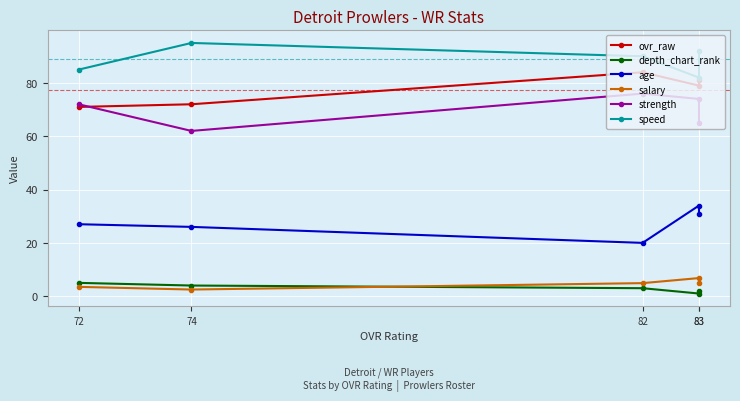

True or false: salary and ovr_raw cross at least once.

False